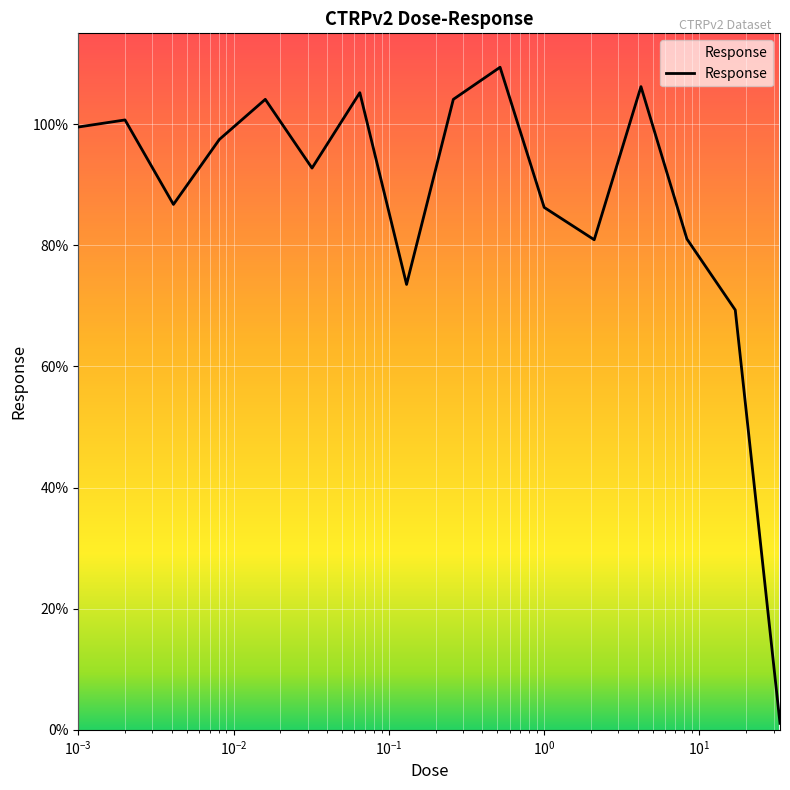

What is the average value?

87.4